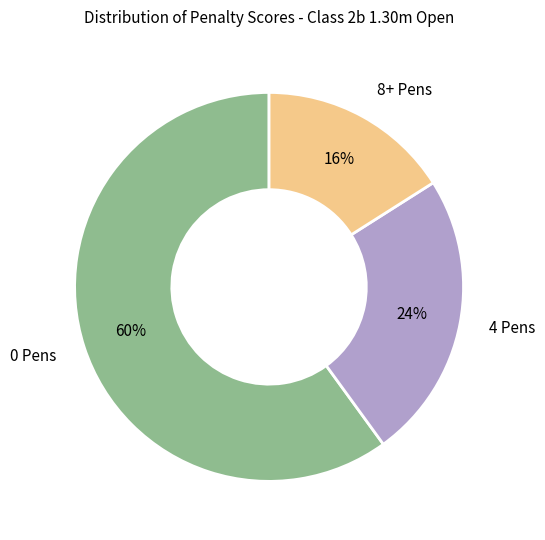

Count the number of slices in the pie.

3